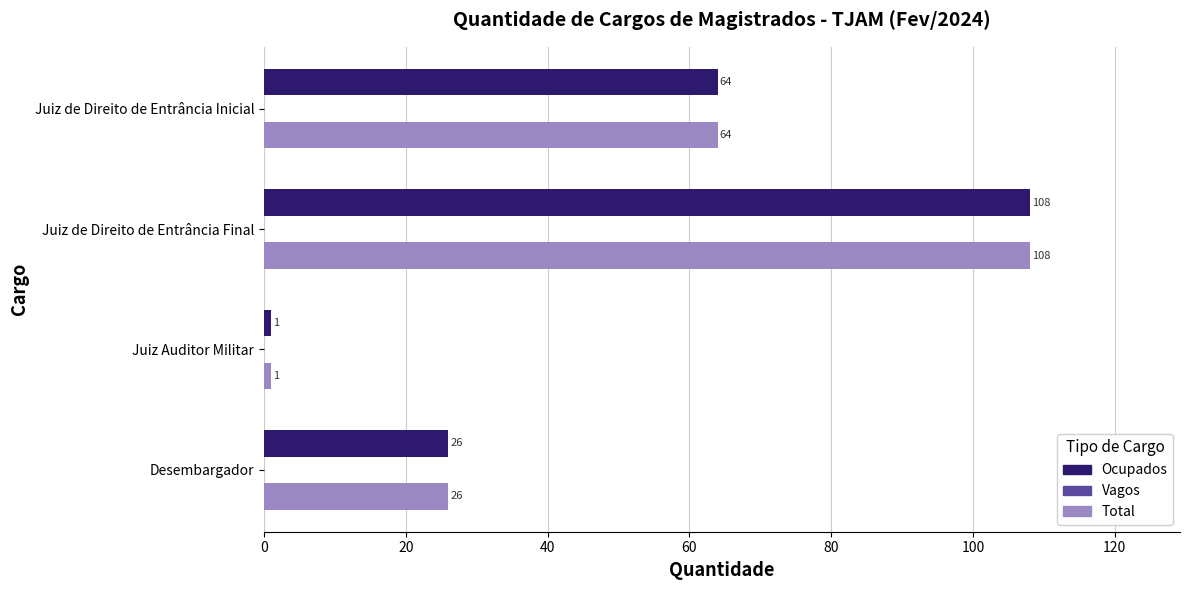

What value does the Ocupados series have at Desembargador, to the nearest 50?

50